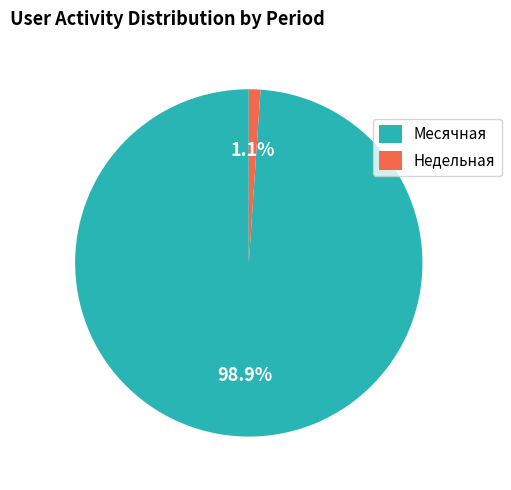

What portion of the pie excludes Месячная?

1.1%